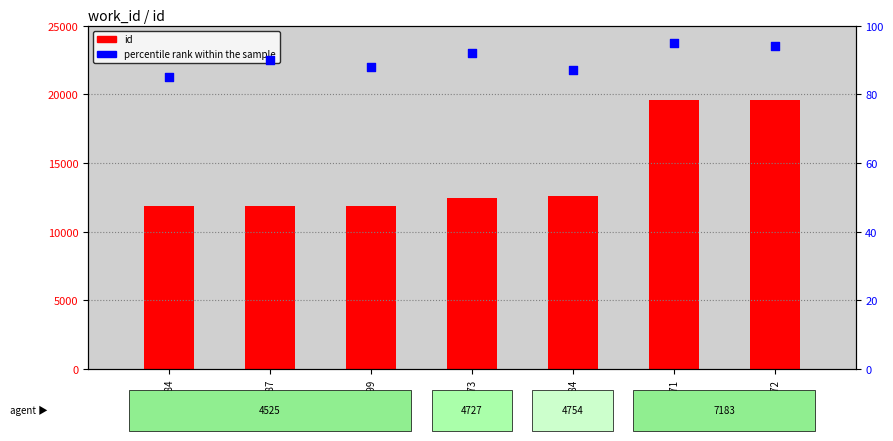

Which series contains the highest Y value?

id